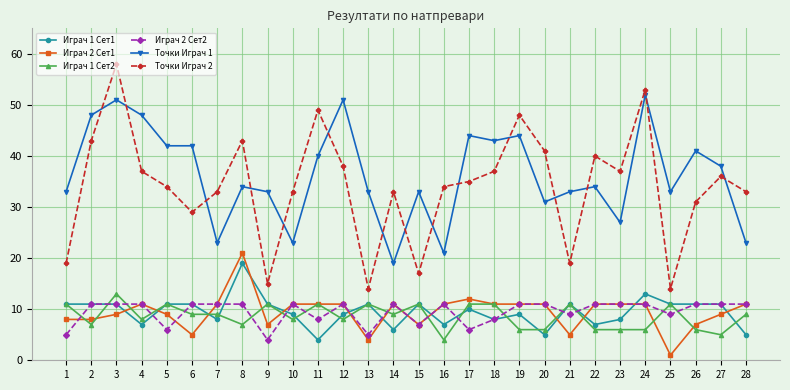

Where is the first local minimum for Играч 1 Сет2?

2